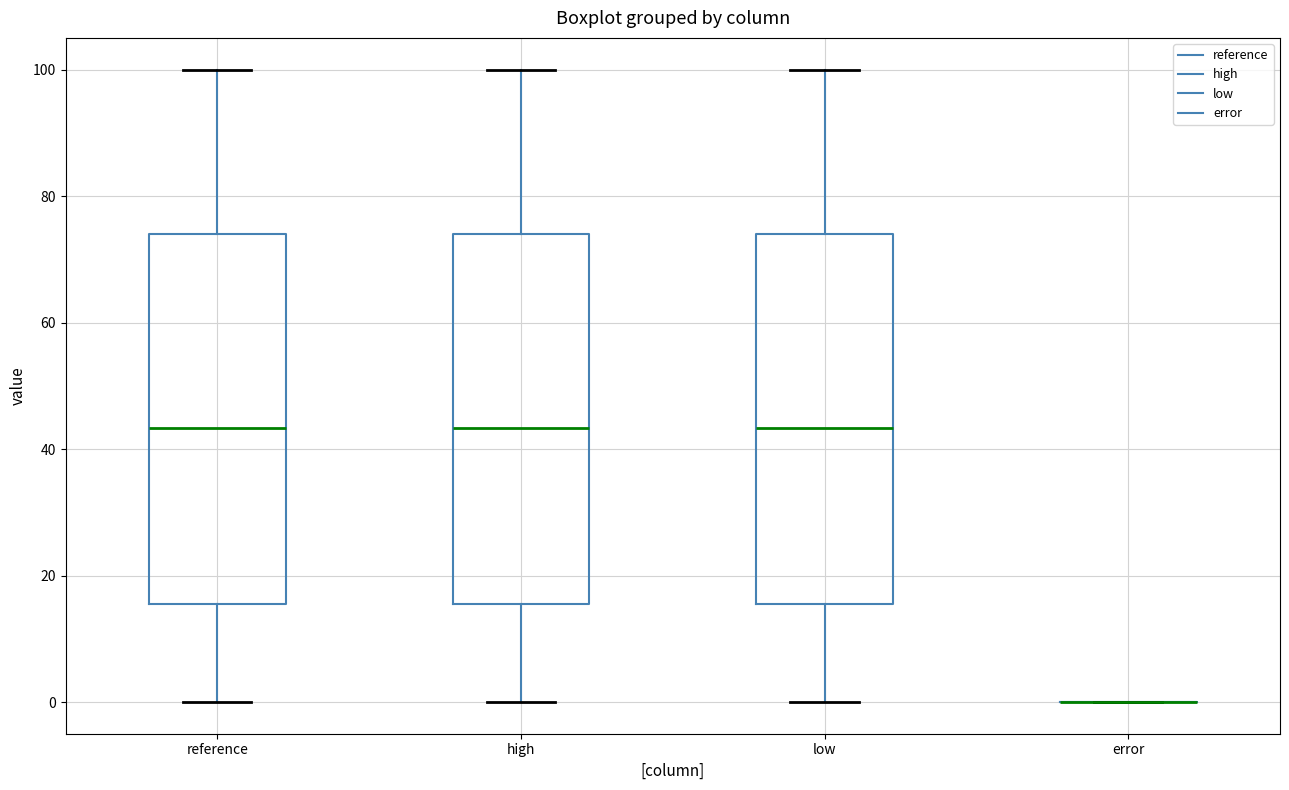

Where is the upper edge of the box for reference on the y-axis? The values are not printed on the chart, so give them approximately, as read against the axis.

74